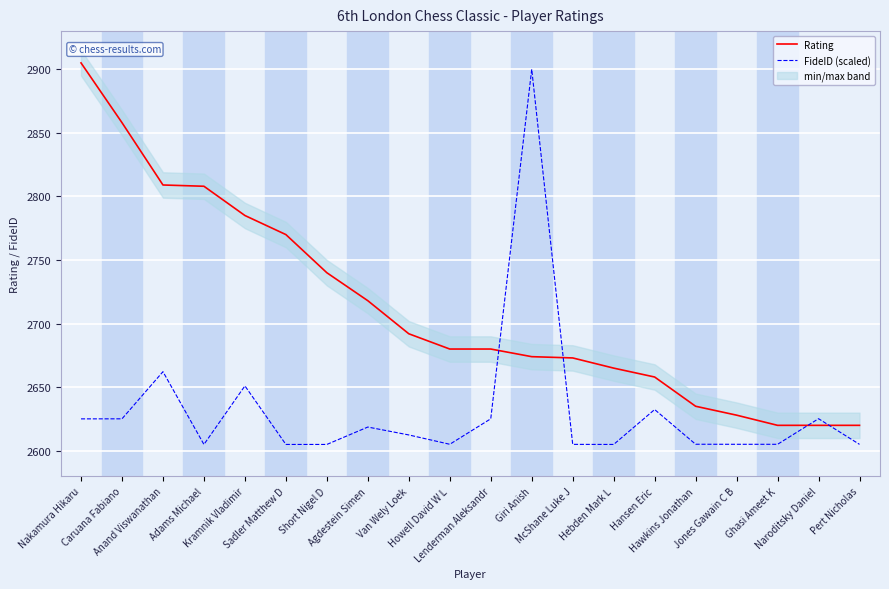

At which label does Rating first exceed 2680?

Nakamura Hikaru